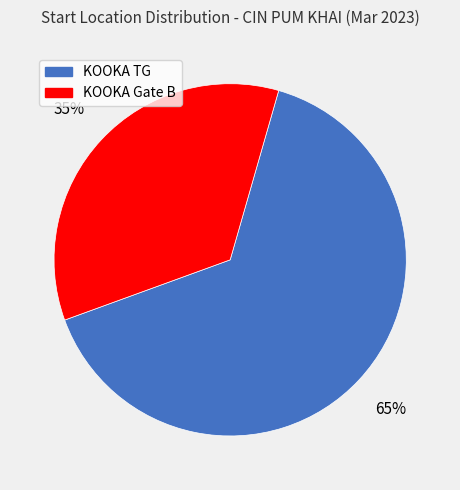

The KOOKA Gate B slice represents 35% of the pie. True or false?

True